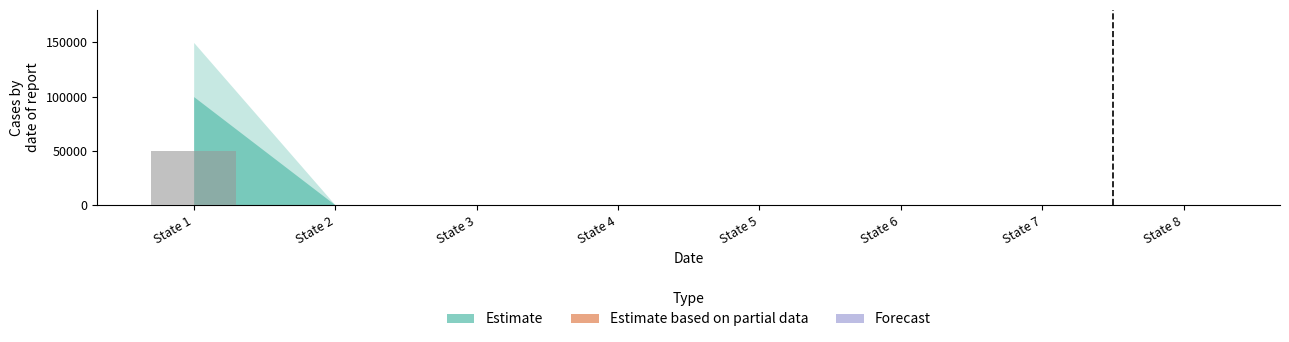

Are the bars horizontal?

No